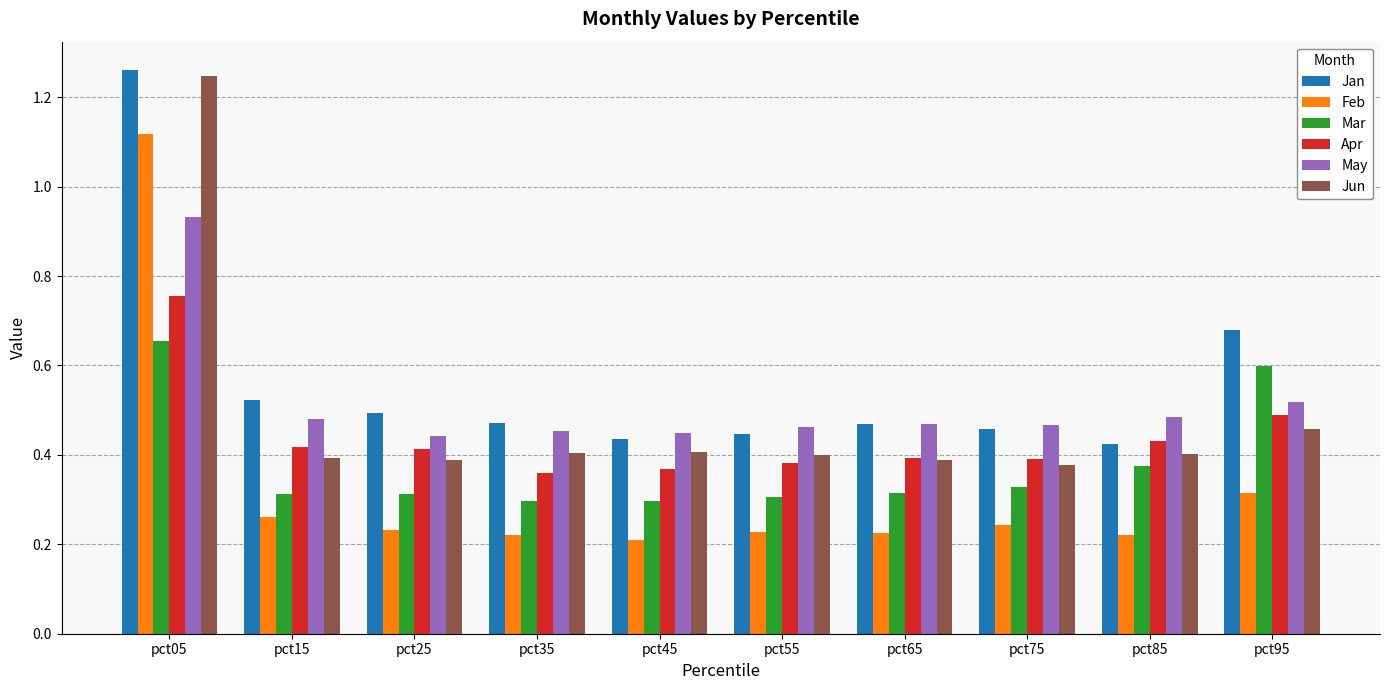

What is the sum of all Jan values?

5.7